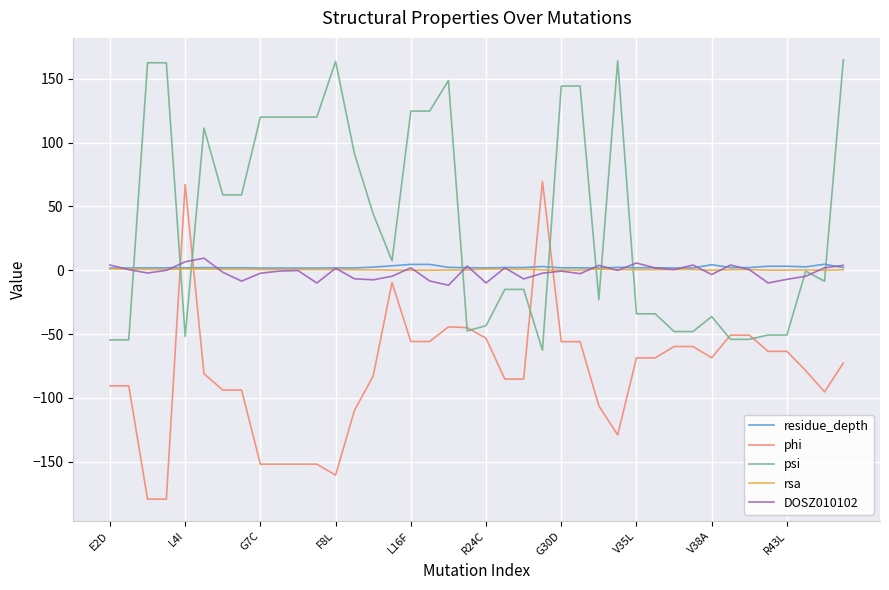

What is the difference between the second highest and minimum values in the residue_depth series?

2.9